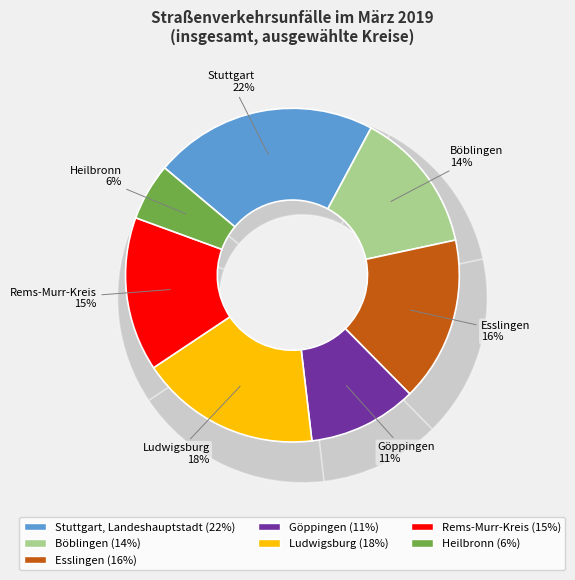

Do Heilbronn and Böblingen together represent more than half of the pie?

No